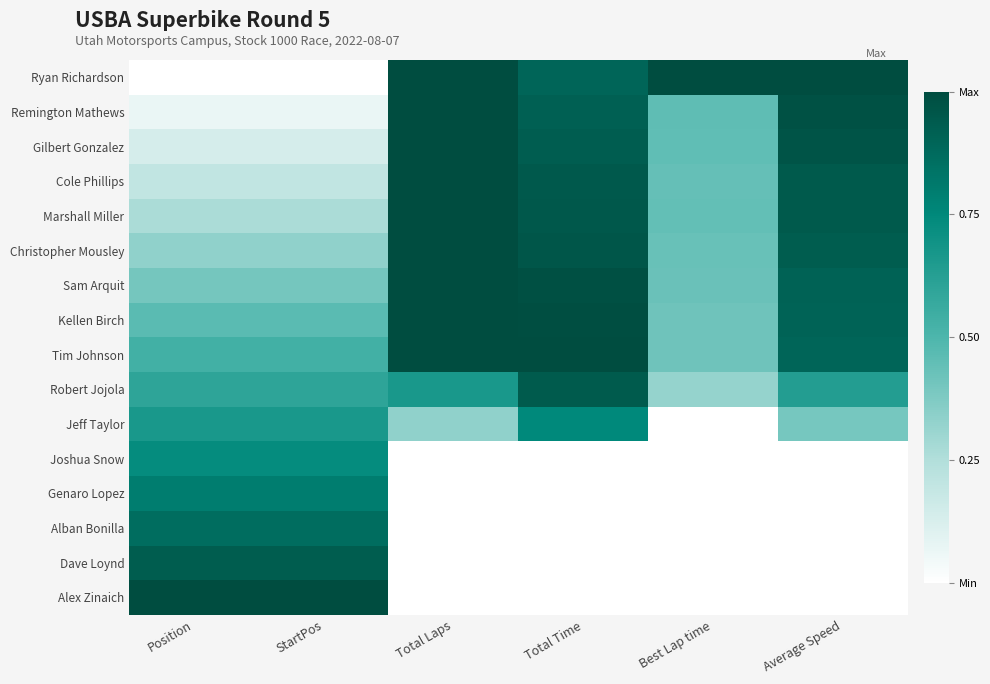

Rank the series at Average Speed from lowest to highest value.

Joshua Snow, Genaro Lopez, Alban Bonilla, Dave Loynd, Alex Zinaich, Jeff Taylor, Robert Jojola, Tim Johnson, Kellen Birch, Sam Arquit, Christopher Mousley, Marshall Miller, Cole Phillips, Gilbert Gonzalez, Remington Mathews, Ryan Richardson